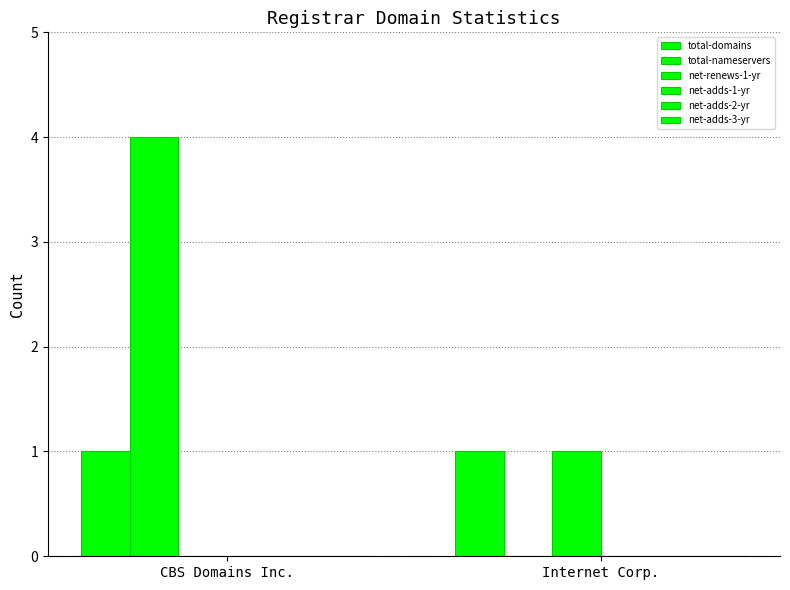

How many values in net-renews-1-yr are above zero?

1